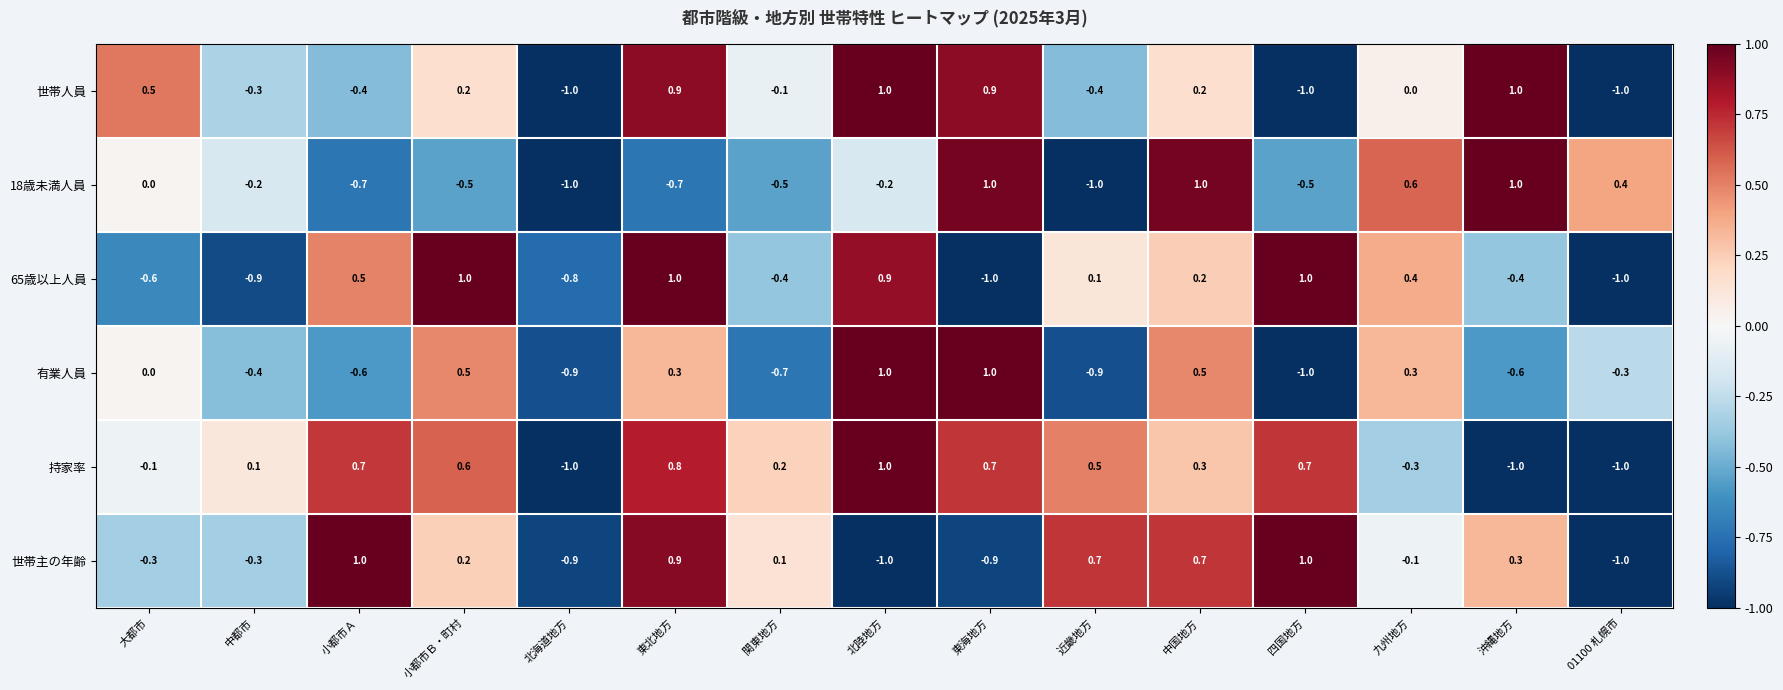

Between 東海地方 and 中国地方, which series saw the biggest shift?

世帯主の年齢